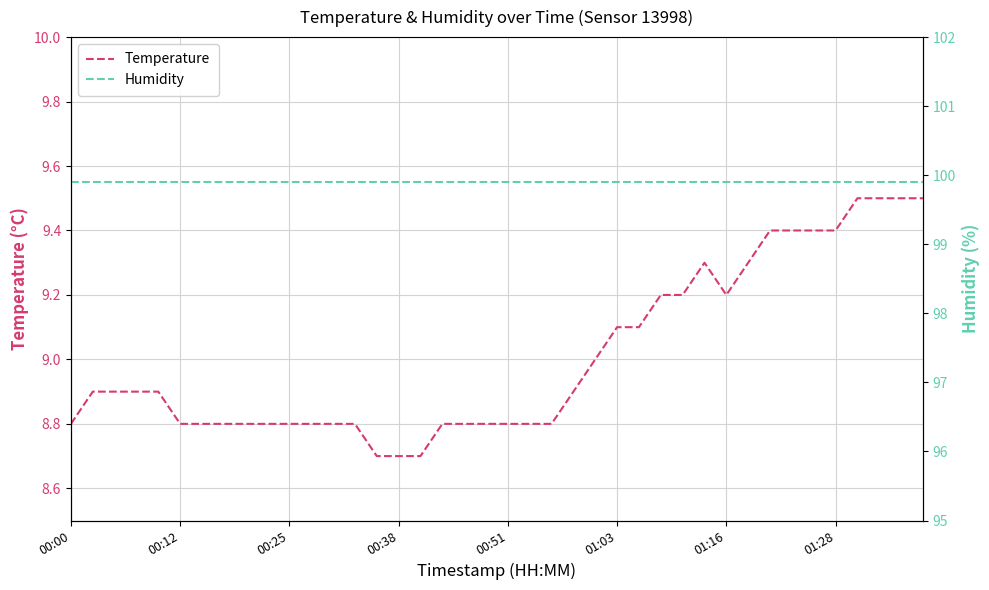

How many interior local peaks does the Temperature series have?

1